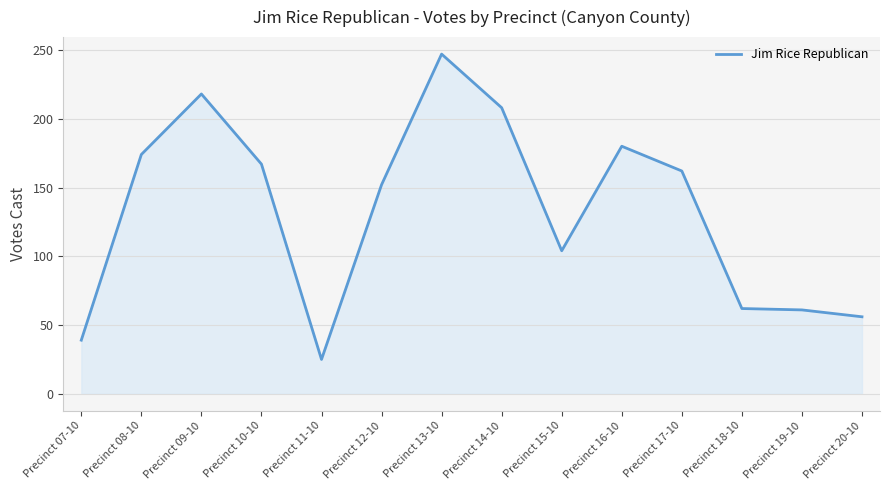

What position from the left is Precinct 15-10?

9